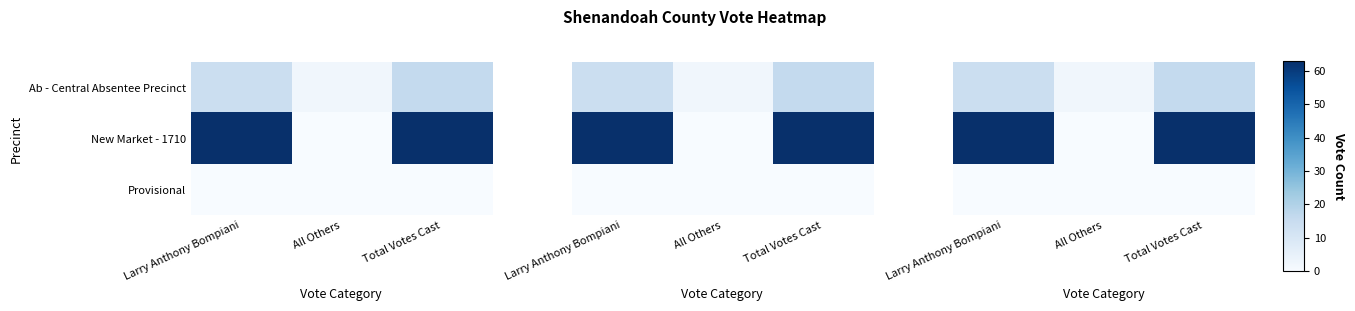

Which series has the largest range (max minus min)?

New Market - 1710